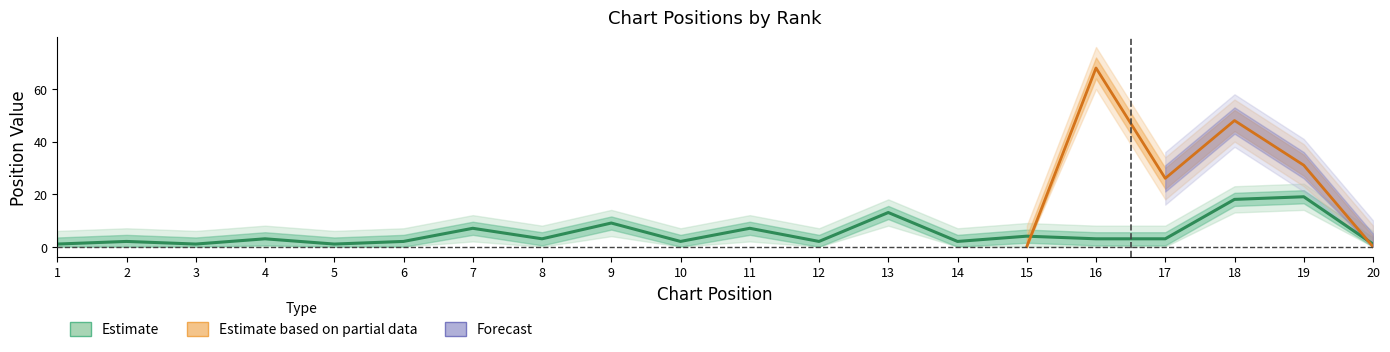

List the labels in order of value, smallest first.

1, 3, 5, 20, 2, 6, 10, 12, 14, 4, 8, 16, 17, 15, 7, 11, 9, 13, 18, 19